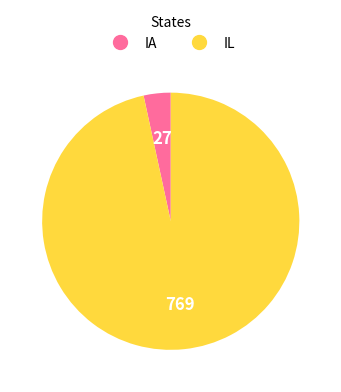

Rank the categories by value from highest to lowest.

IL, IA